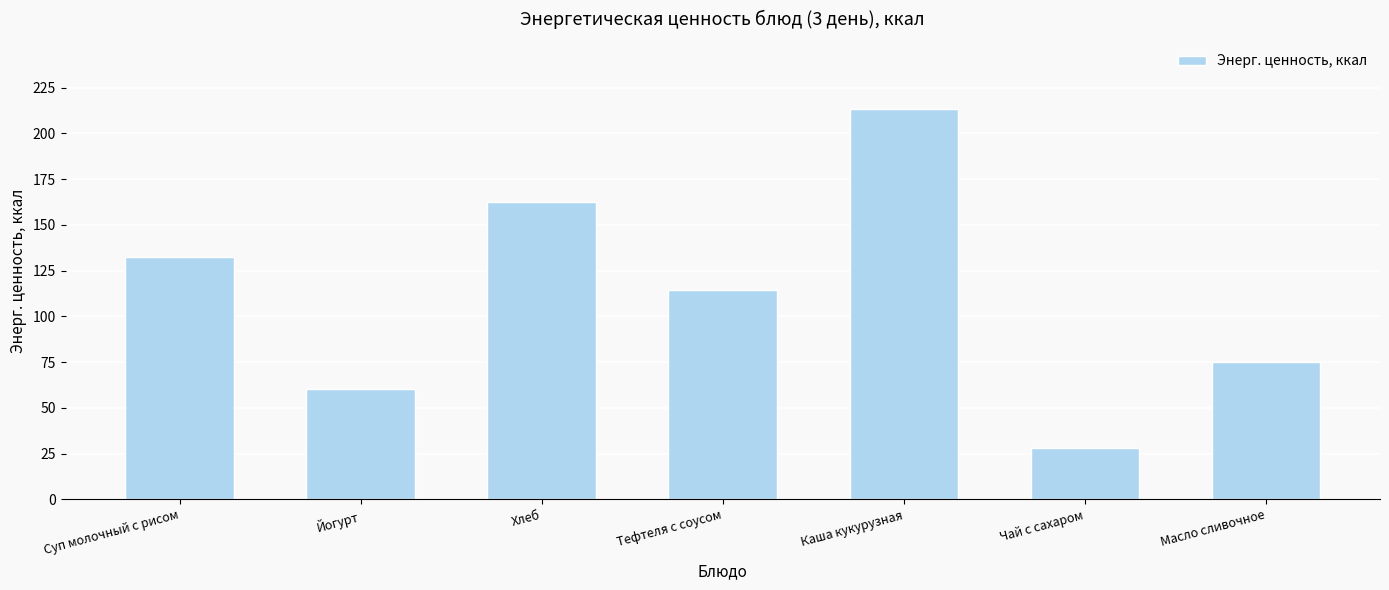

Are the bars grouped side by side (vs. stacked)?

No